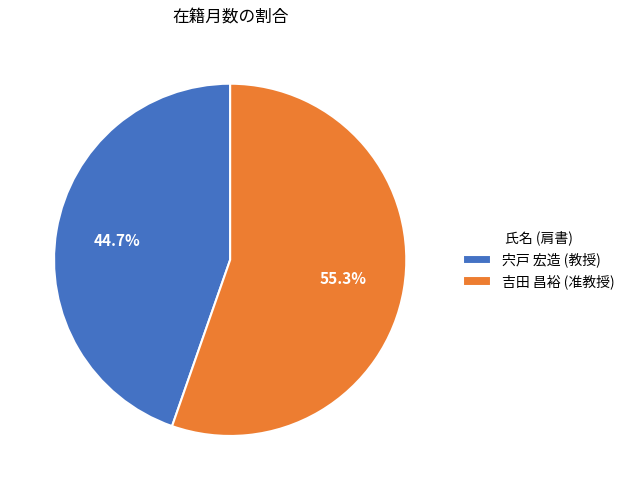

Rank the categories by value from lowest to highest.

宍戸 宏造 (教授), 吉田 昌裕 (准教授)